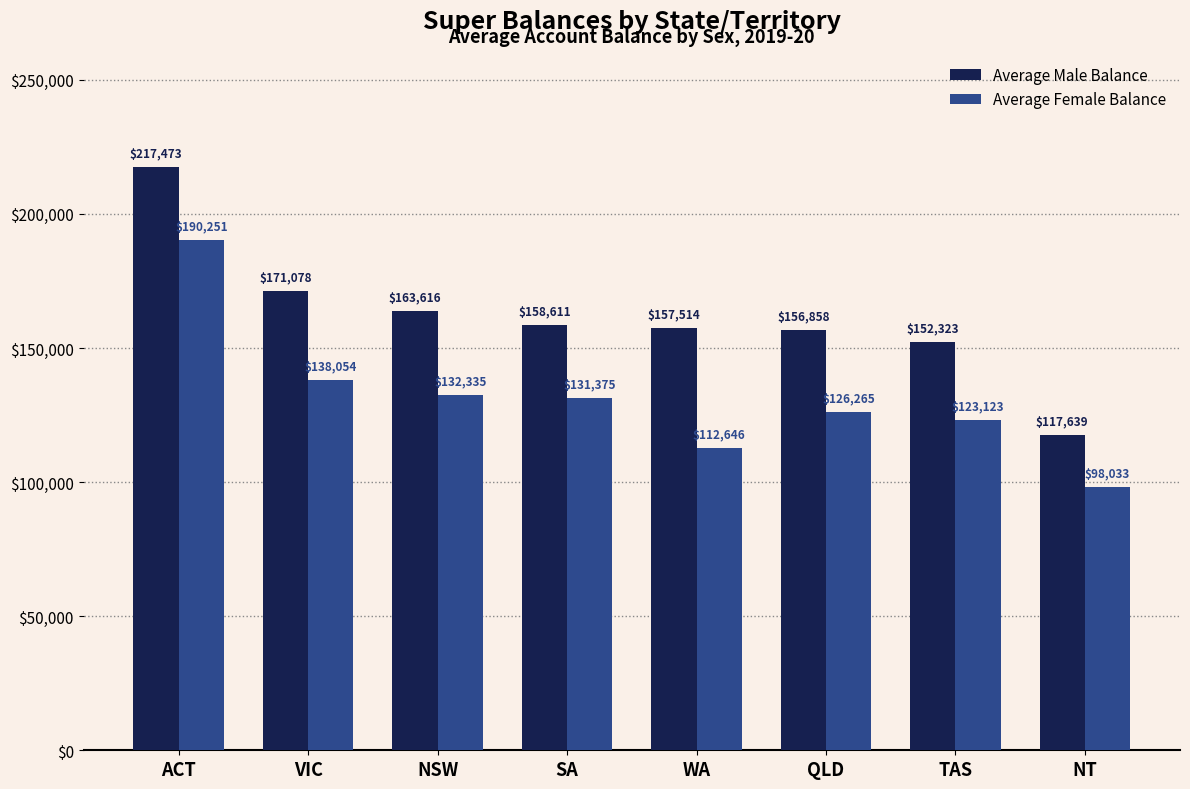

Reading right to left, transcribe all the data shown in this chart.

Average Male Balance: NT=117639	TAS=152323	QLD=156858	WA=157514	SA=158611	NSW=163616	VIC=171078	ACT=217473
Average Female Balance: NT=98033	TAS=123123	QLD=126265	WA=112646	SA=131375	NSW=132335	VIC=138054	ACT=190251